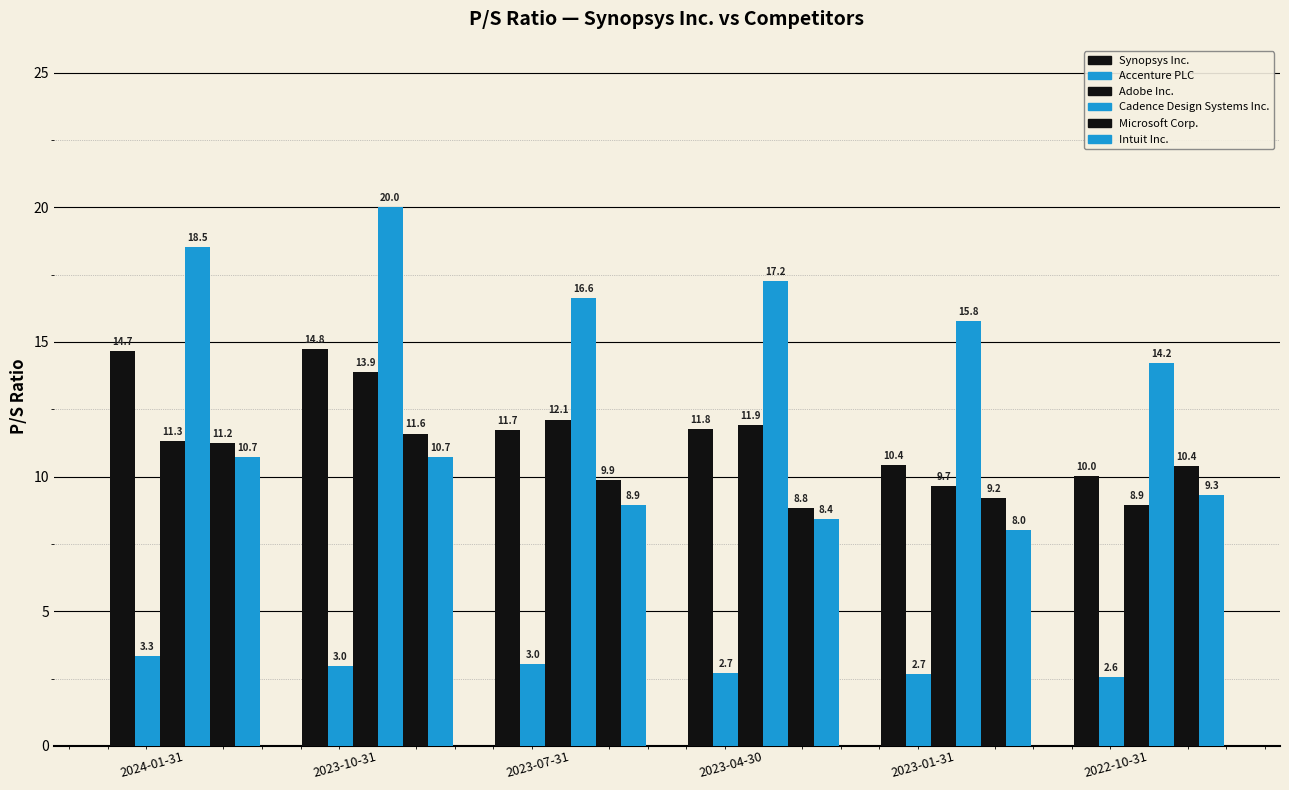

At 2024-01-31, list the series in order from largest to smallest.

Cadence Design Systems Inc., Synopsys Inc., Adobe Inc., Microsoft Corp., Intuit Inc., Accenture PLC